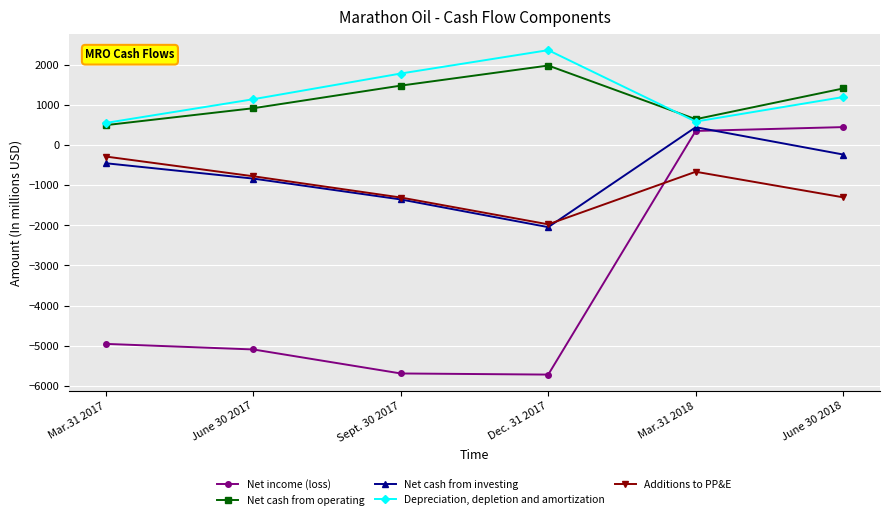

Between June 30 2017 and Mar.31 2018, which series saw the biggest shift?

Net income (loss)